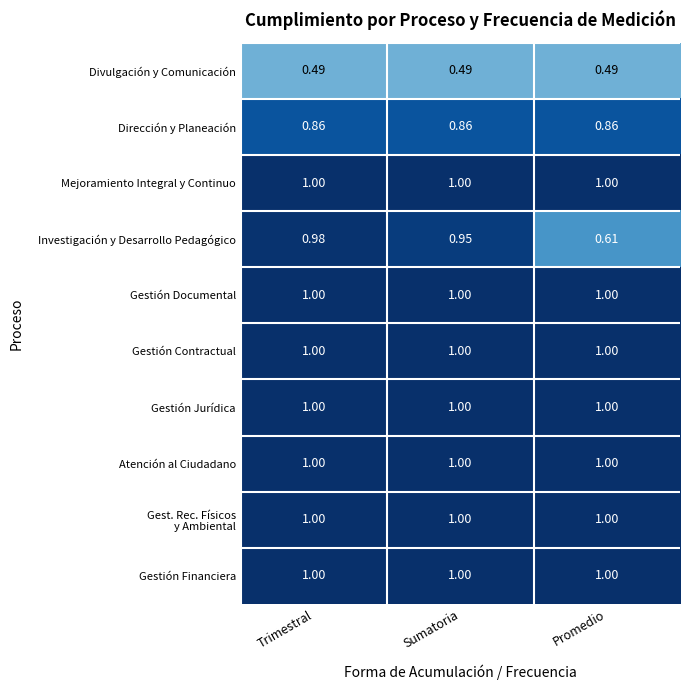

Which series has the widest spread of values?

Investigación y Desarrollo Pedagógico